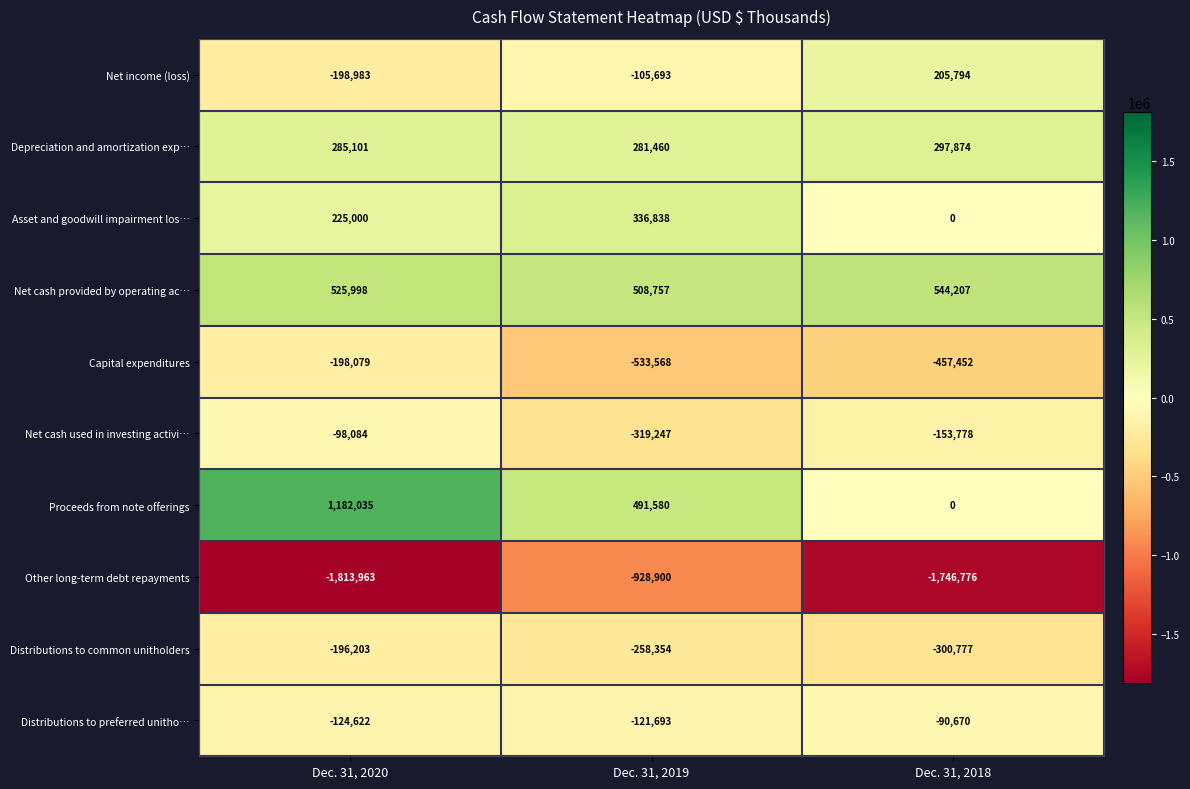

What is the spread (max minus min) of values at Dec. 31, 2018?

2290983